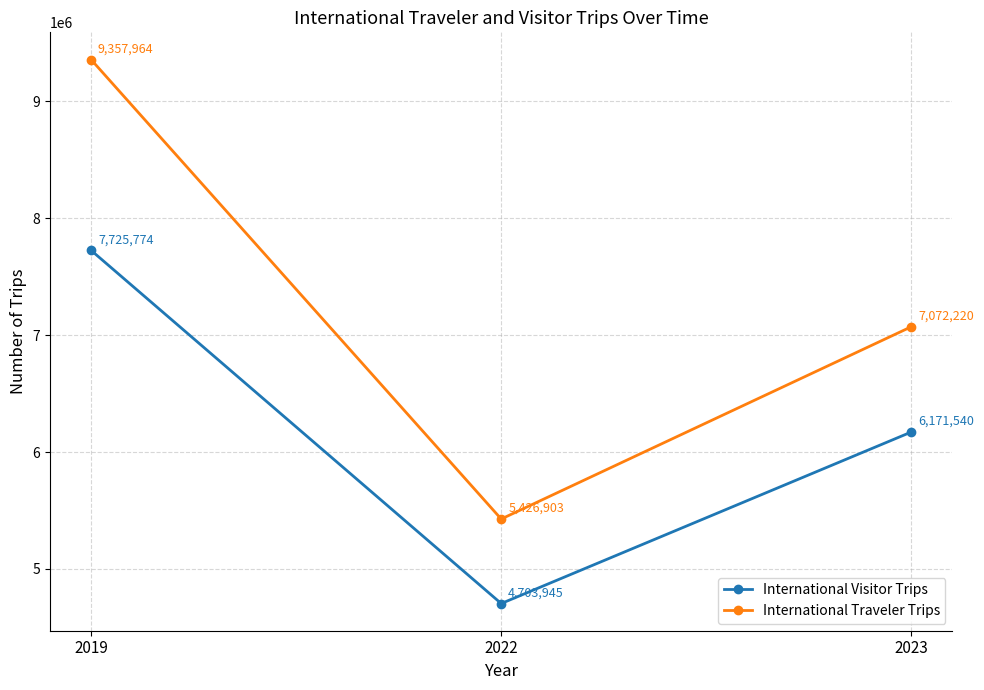

What is the greatest value displayed?

9357964